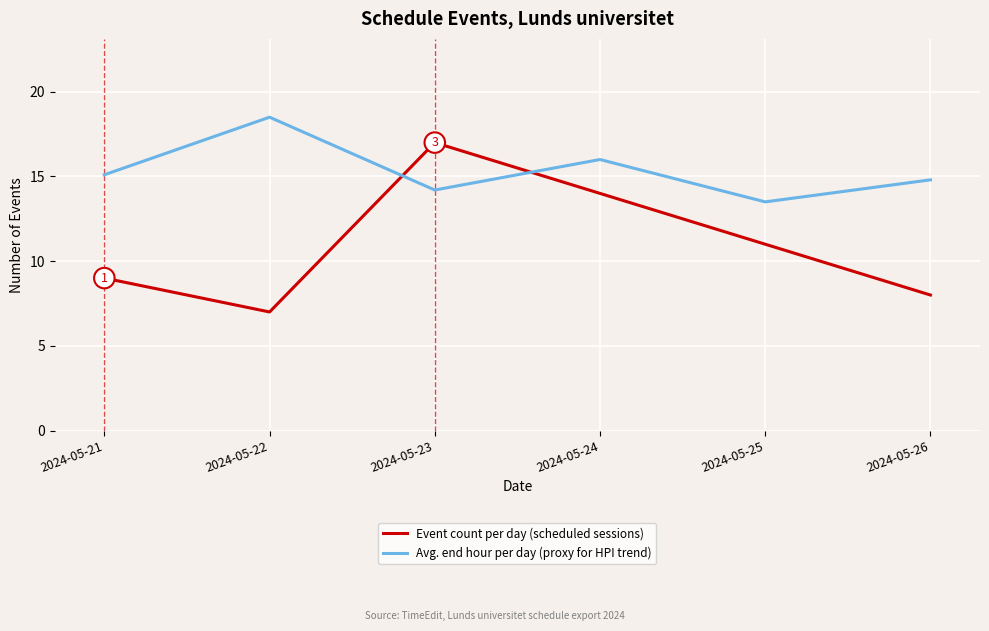

At which label is Event count per day (scheduled sessions) closest to 12?

2024-05-25